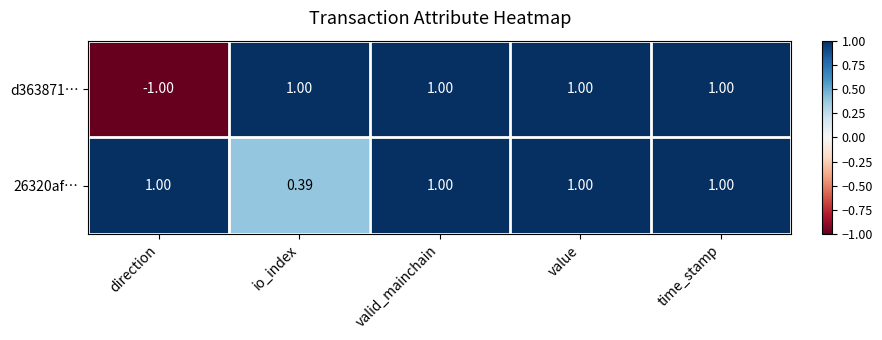

Is the value of d363871… at time_stamp greater than the value of 26320af… at io_index?

Yes